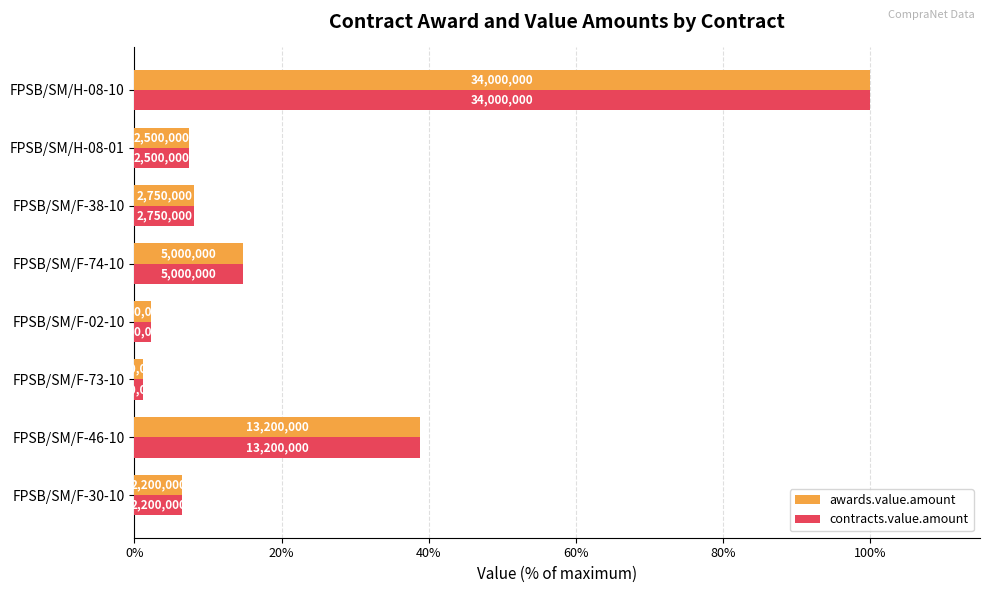

What is the difference between the maximum and minimum values in the contracts.value.amount series?

98.8